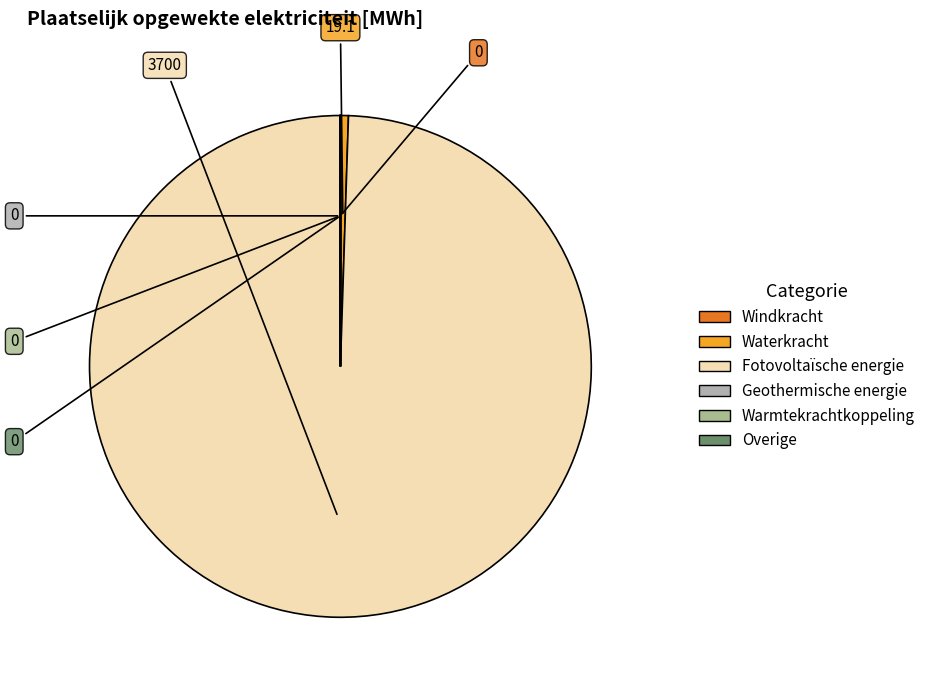

The Windkracht slice represents 0% of the pie. True or false?

True